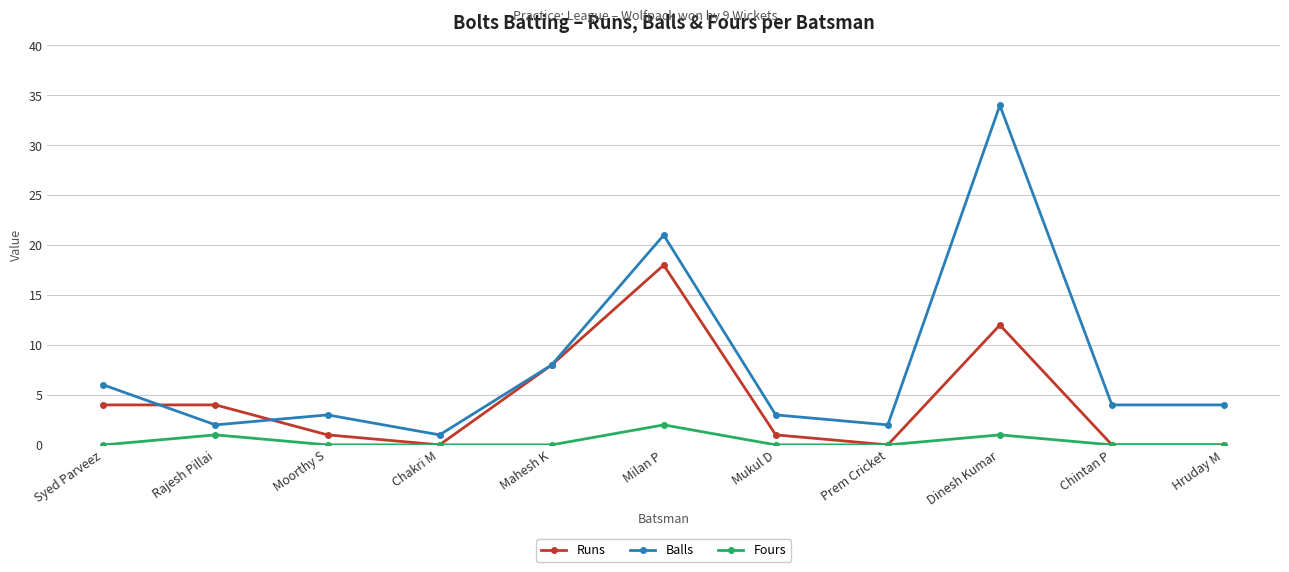

What is the total value across all series at Chakri M?

1